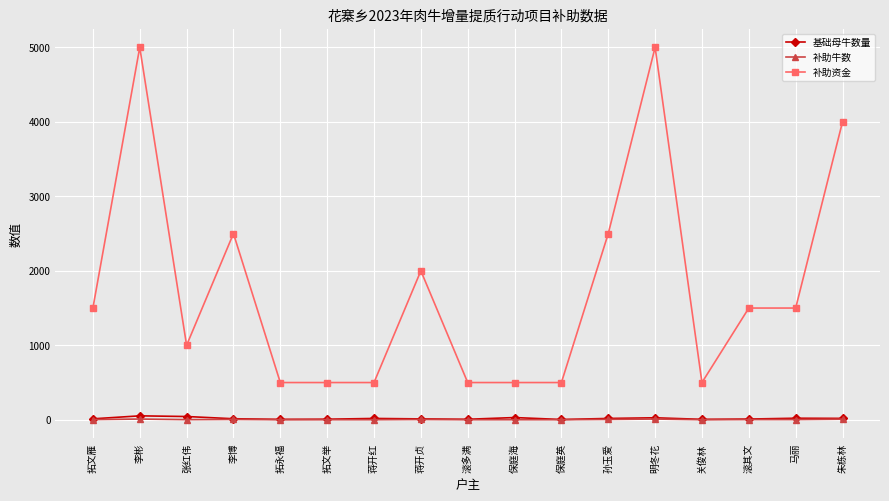

True or false: 基础母牛数量 has more than 2 interior local peaks.

True